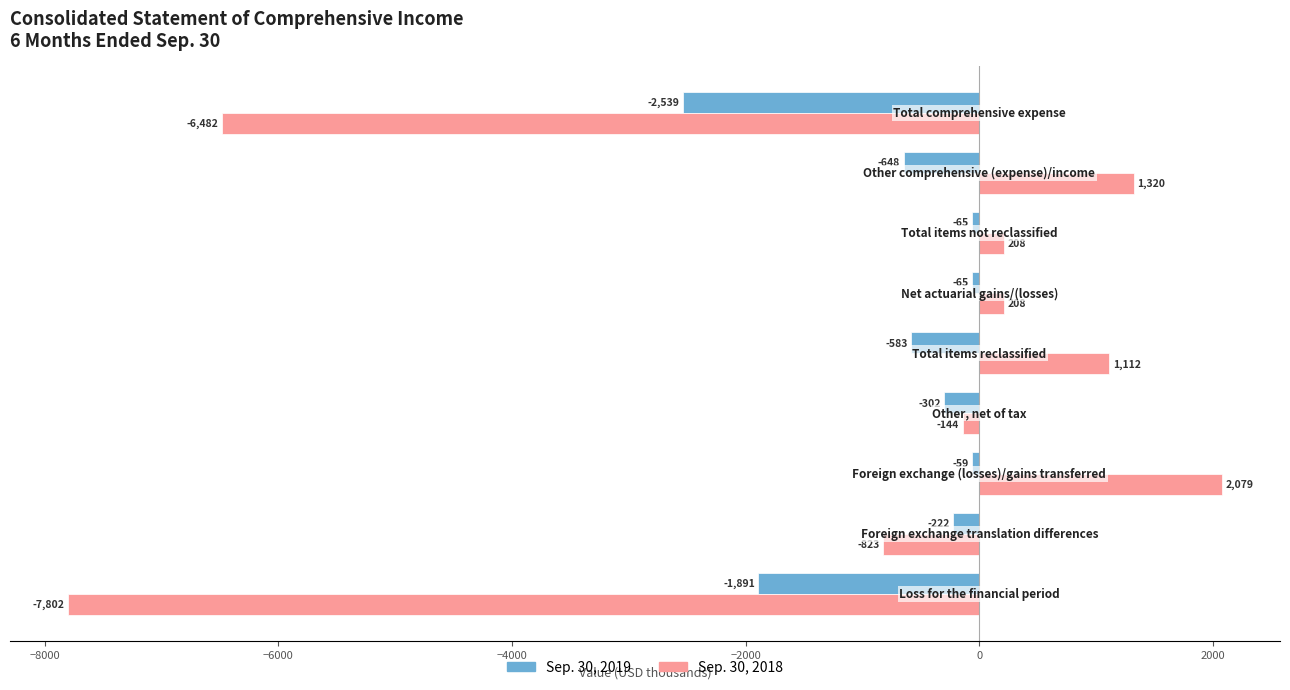

What is the lowest value of the Sep. 30, 2019 series?

-2539